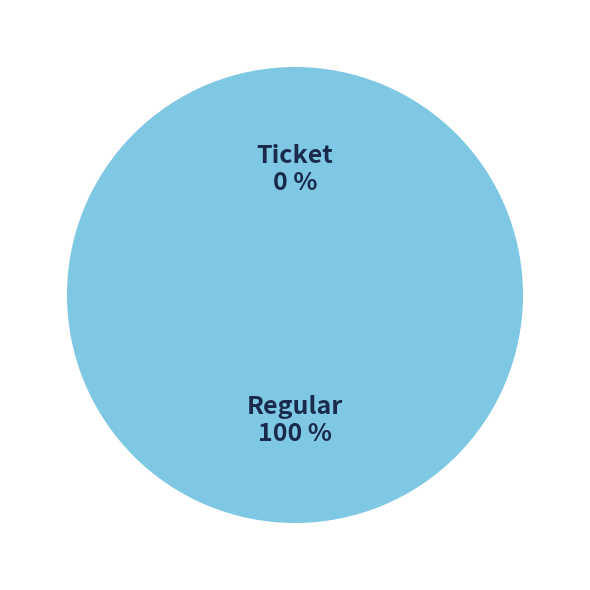

To the nearest percent, what is the average slice percentage?

50%